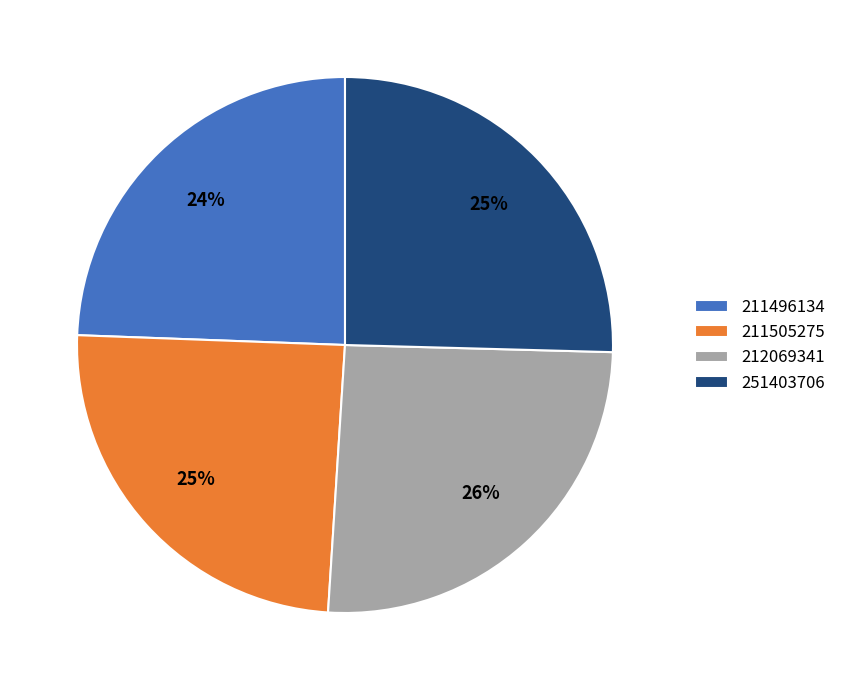

Do 251403706 and 212069341 together represent more than half of the pie?

Yes